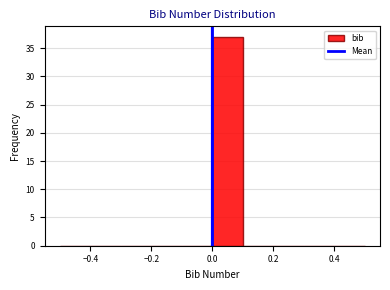

Over which range of the x-axis is the bar tallest?

0.0 to 0.1